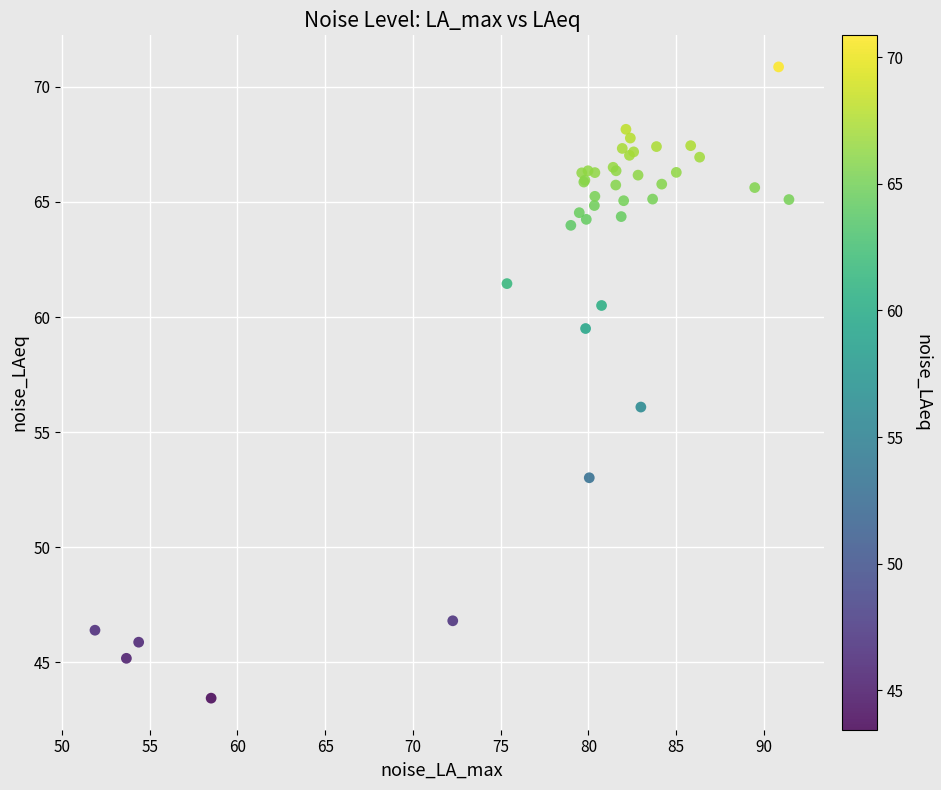

What Y value in the scatter plot is closest to 57?

56.1